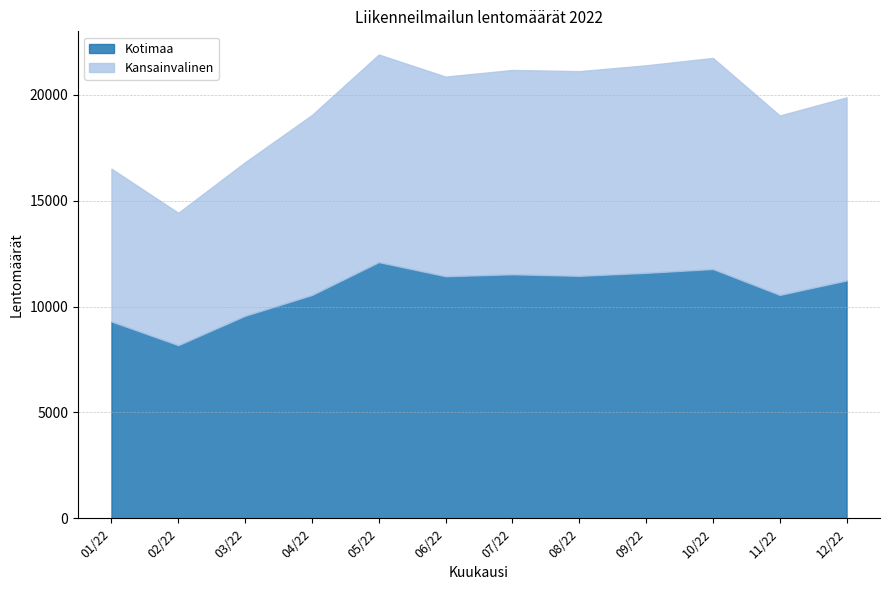

The Kotimaa series shows 8102 at 09/22. True or false?

False